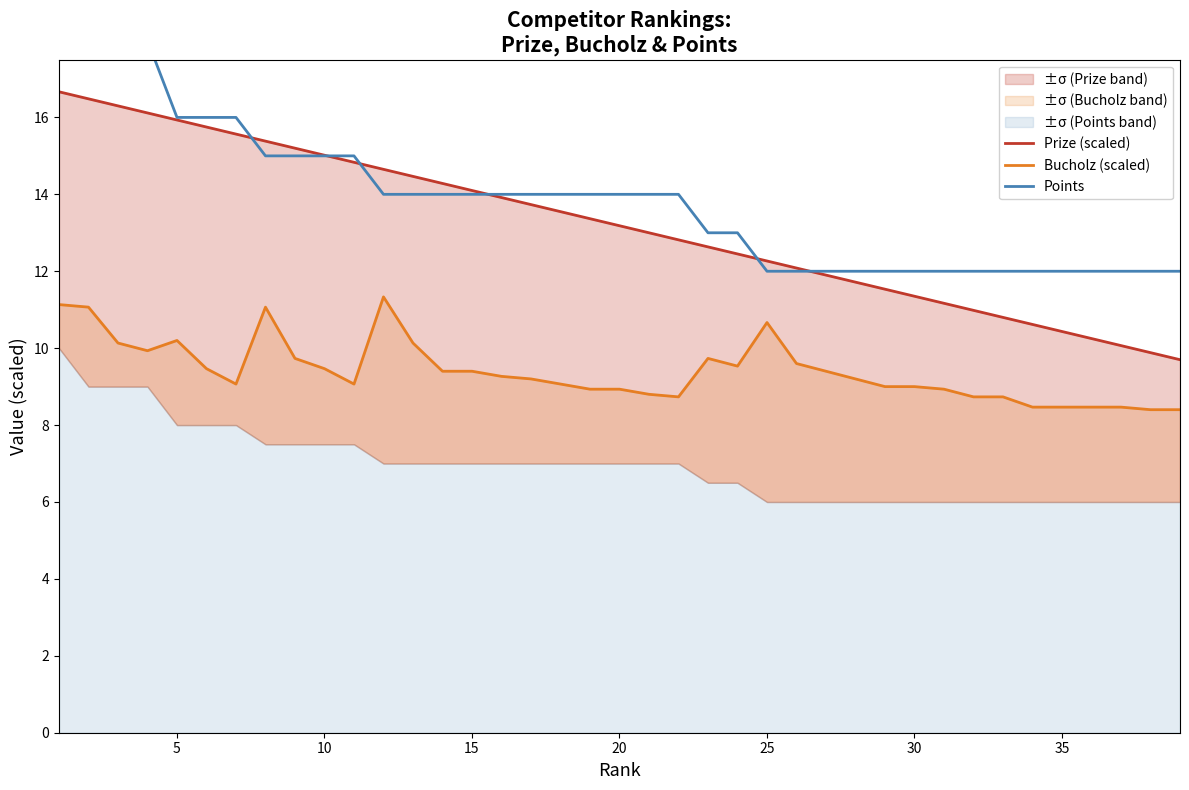

Rank the series at 30 from highest to lowest value.

Points, Prize (scaled), Bucholz (scaled)